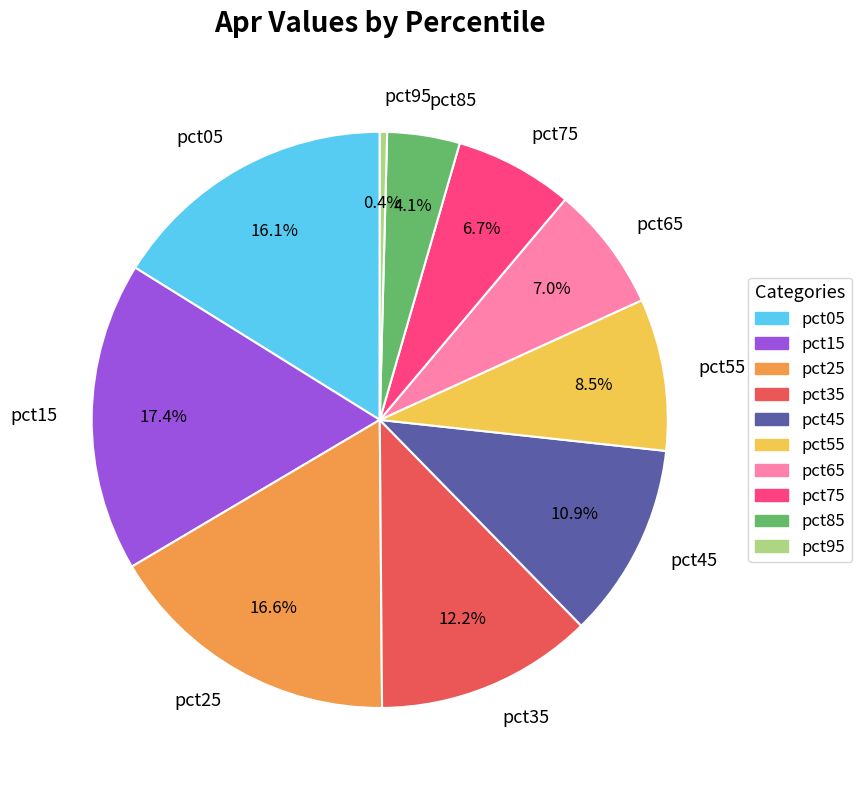

Is the sum of pct25 and pct75 greater than half?

No